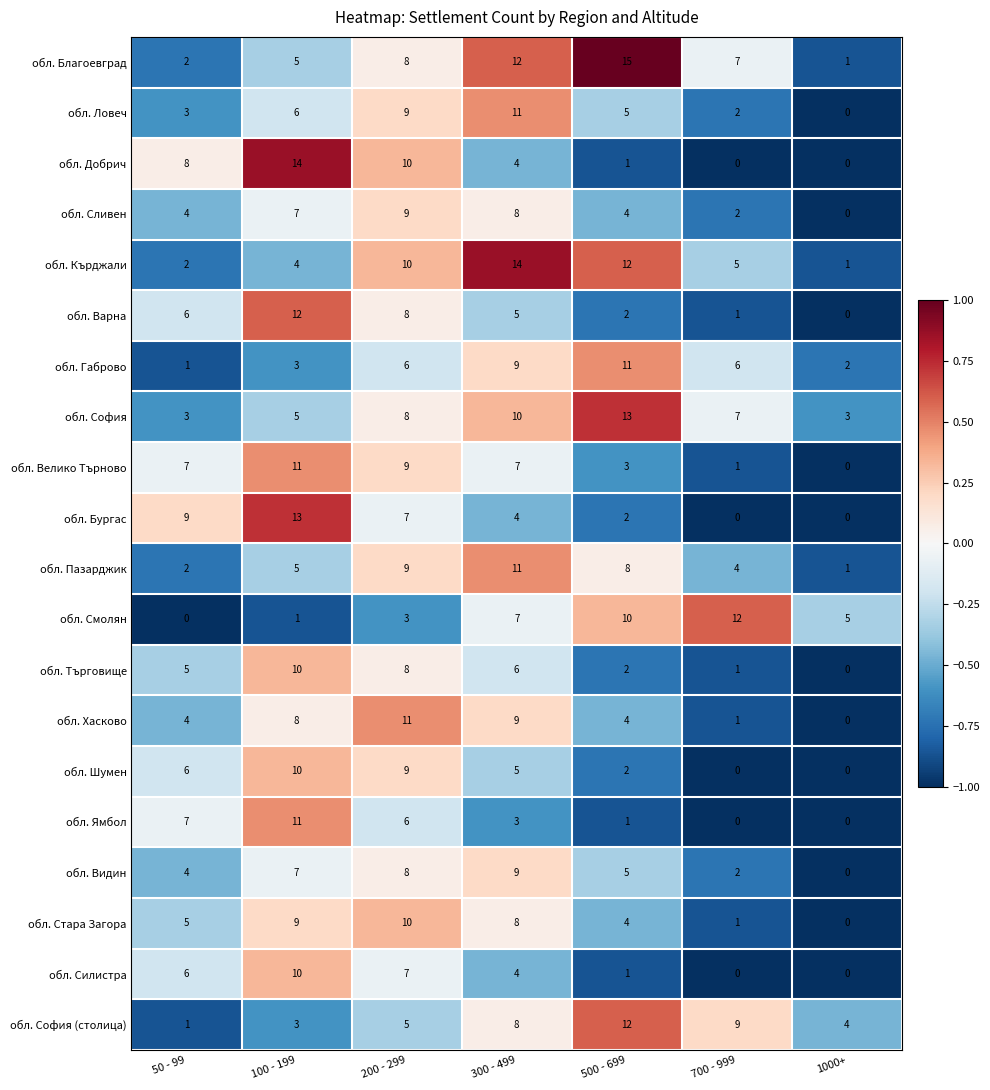

What is the difference between the highest and lowest values at 300 - 499?

11